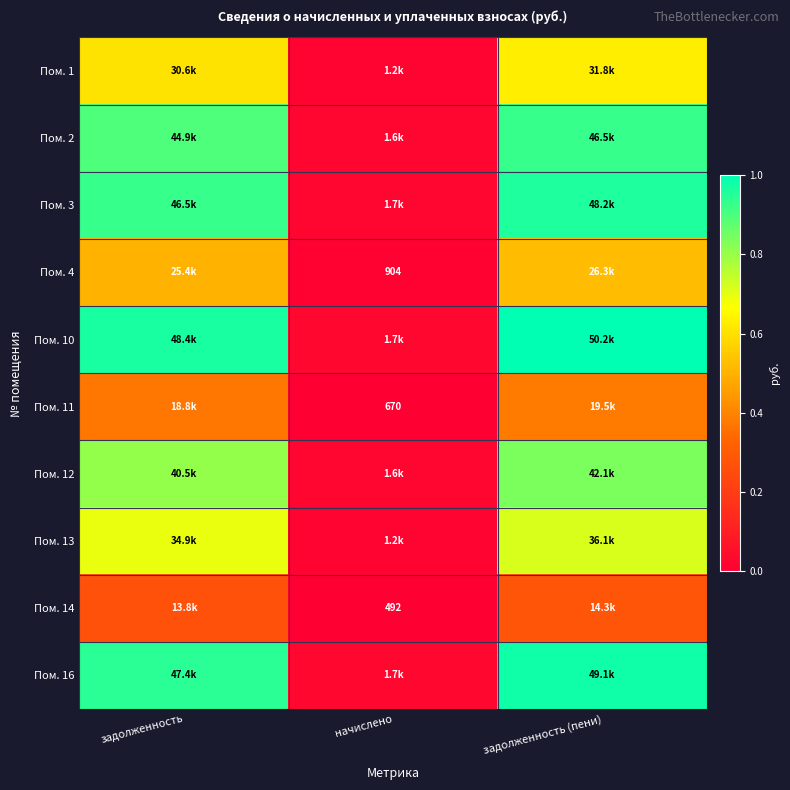

At how many categories does at least one series exceed 0?

3